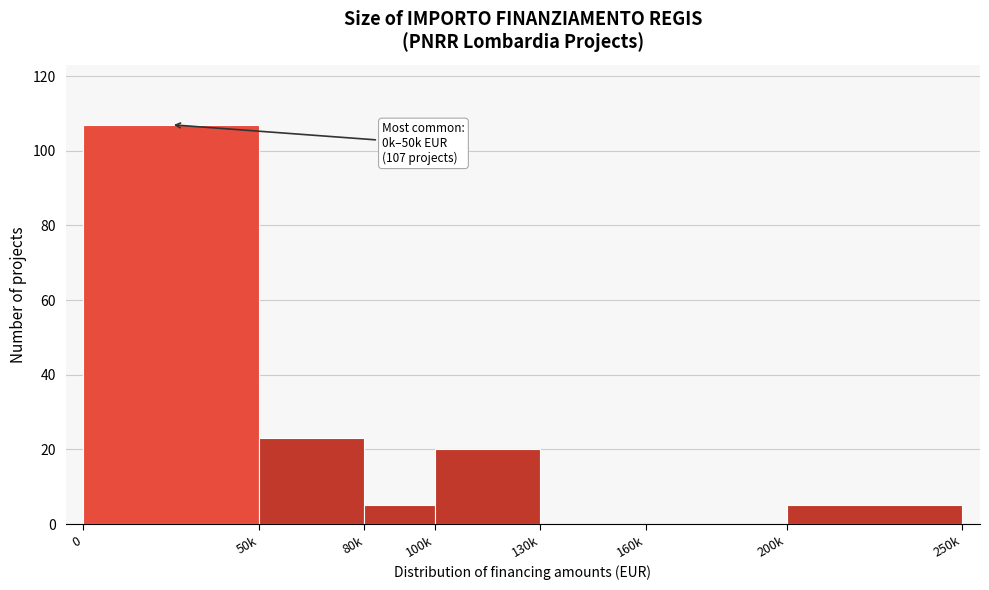

Reading left to right, extract all data points from this chart.

0=107	50k=23	80k=5	100k=20	130k=0	160k=0	200k=5